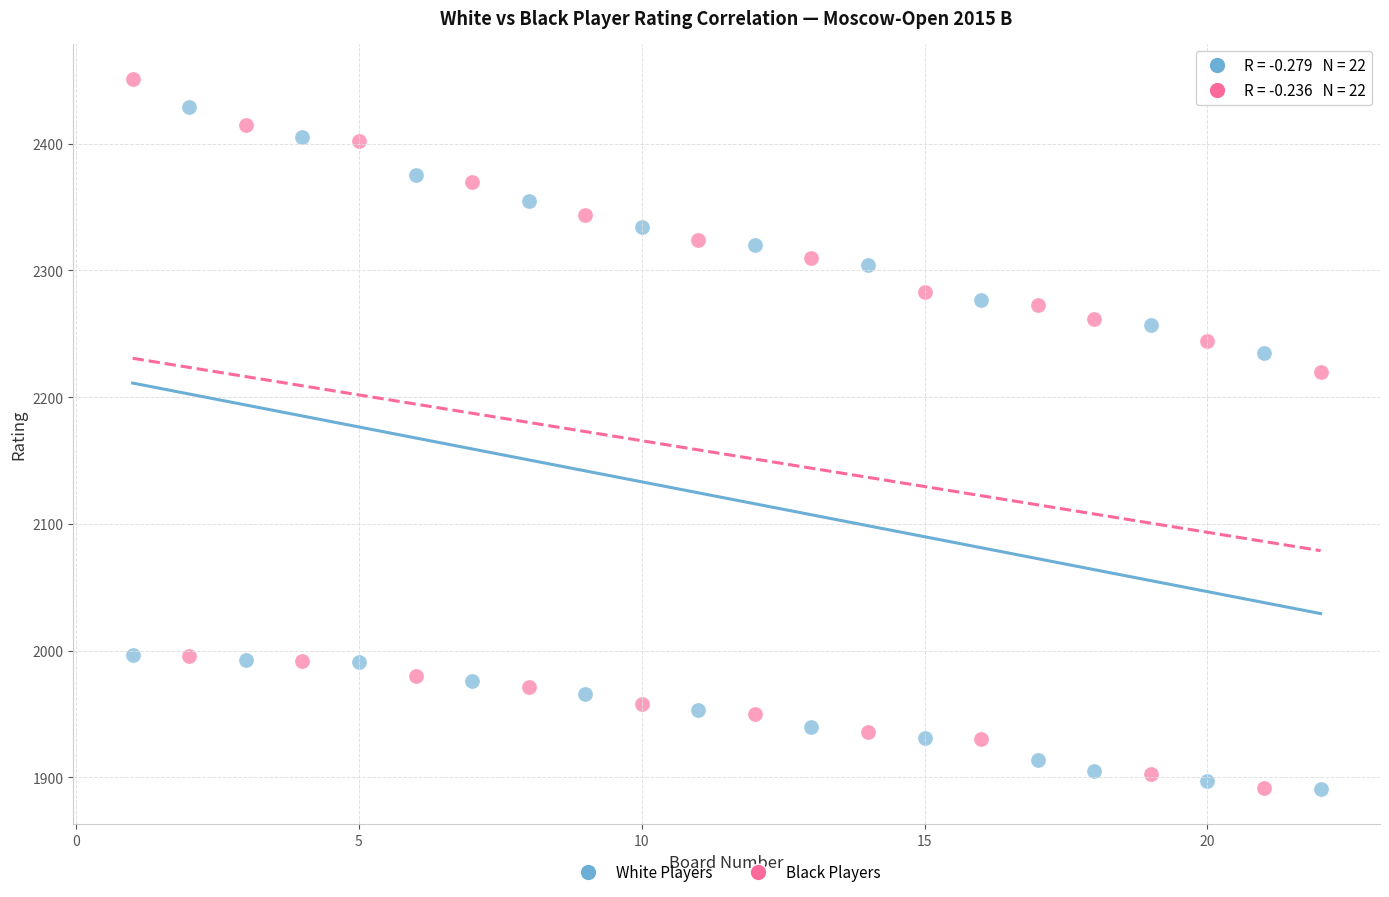

Which series has the widest spread of Y values?

Black Players